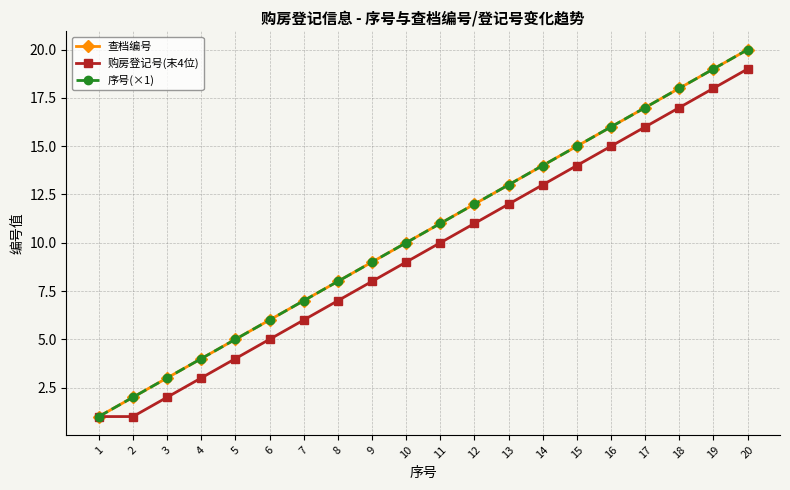

Read the 查档编号 value at 16.

16